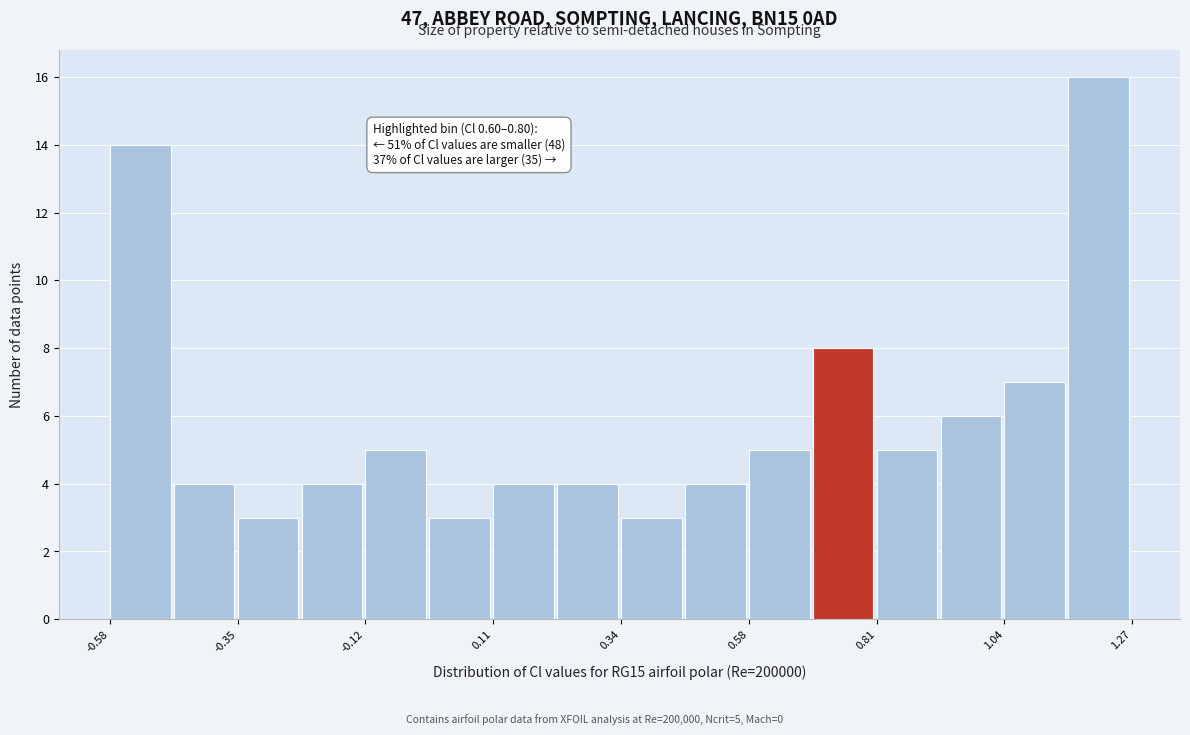

Around what value on the x-axis is the tallest bar? Give the approximate position of its centre, as read against the axis.

1.20